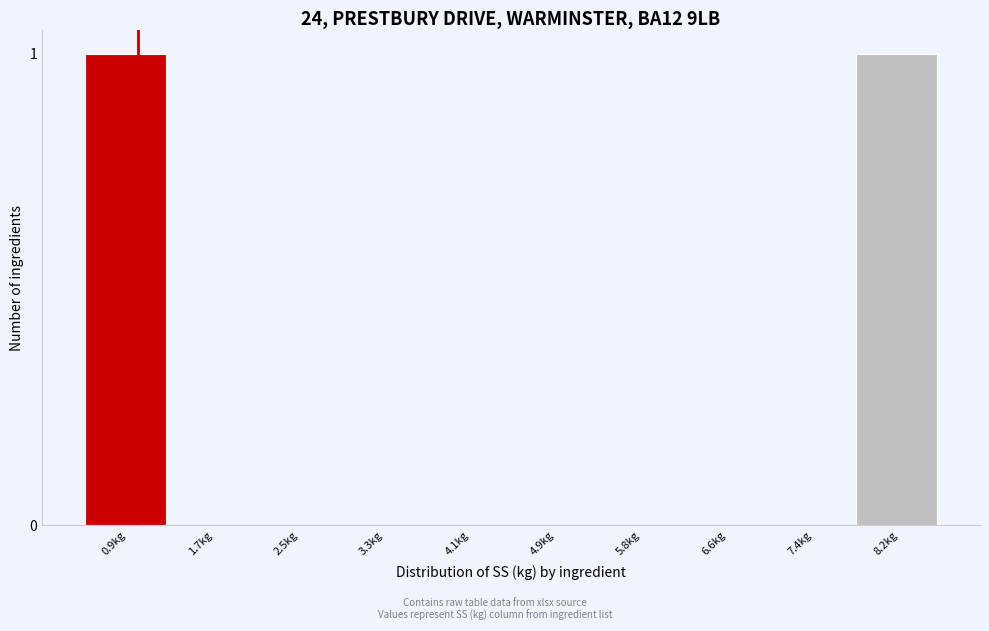

Reading right to left, transcribe all the data shown in this chart.

8.2kg=1	7.4kg=0	6.6kg=0	5.8kg=0	4.9kg=0	4.1kg=0	3.3kg=0	2.5kg=0	1.7kg=0	0.9kg=1